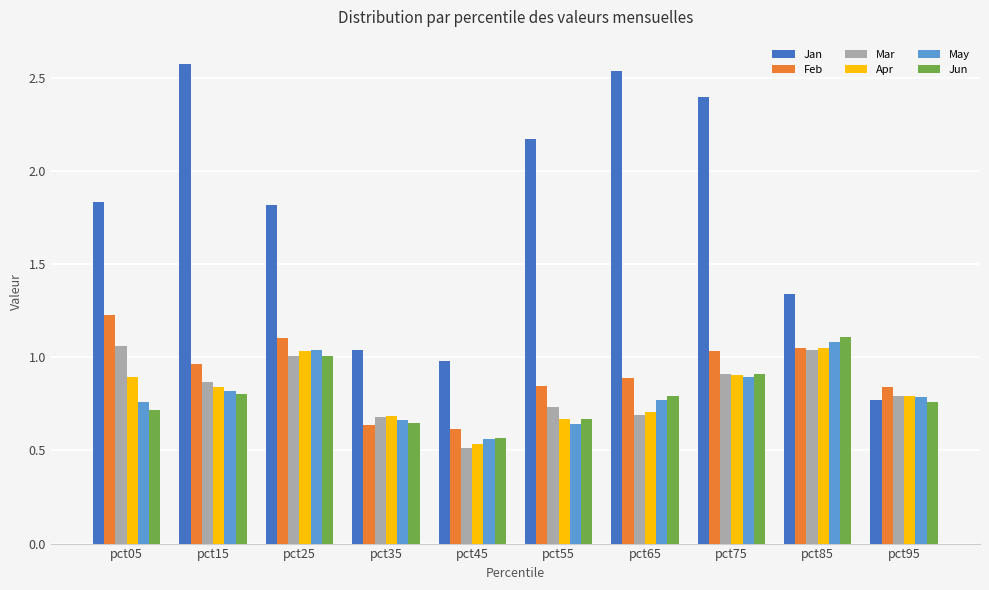

Is it true that Jan equals 1.4 at pct45?

False